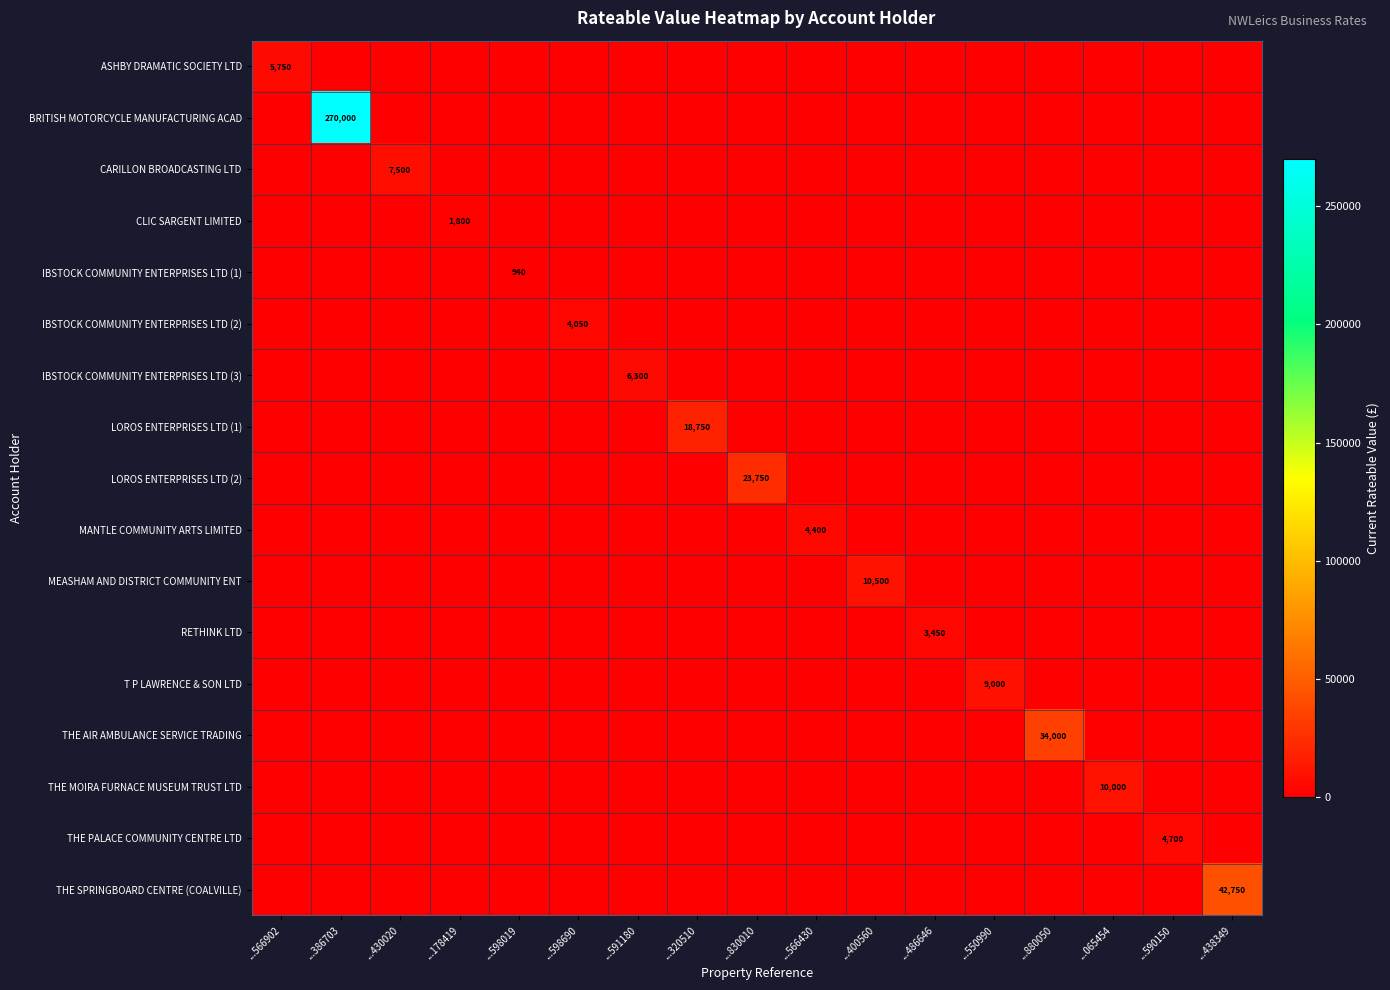

Is it true that THE AIR AMBULANCE SERVICE TRADING equals 34000 at ...880050?

True